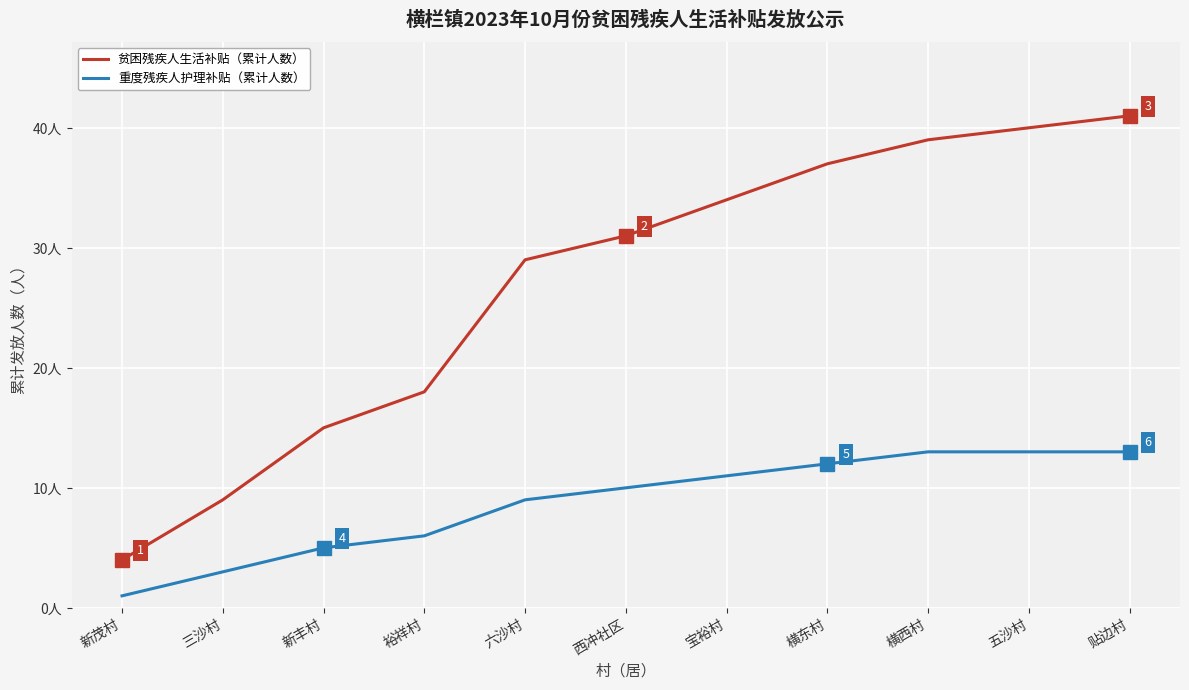

At which label is 贫困残疾人生活补贴（累计人数） closest to 22?

裕祥村